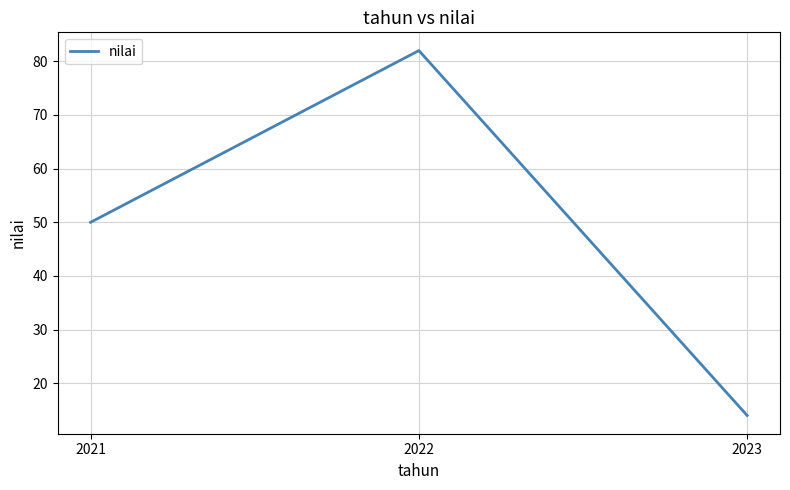

Rank the categories by value from lowest to highest.

2023, 2021, 2022